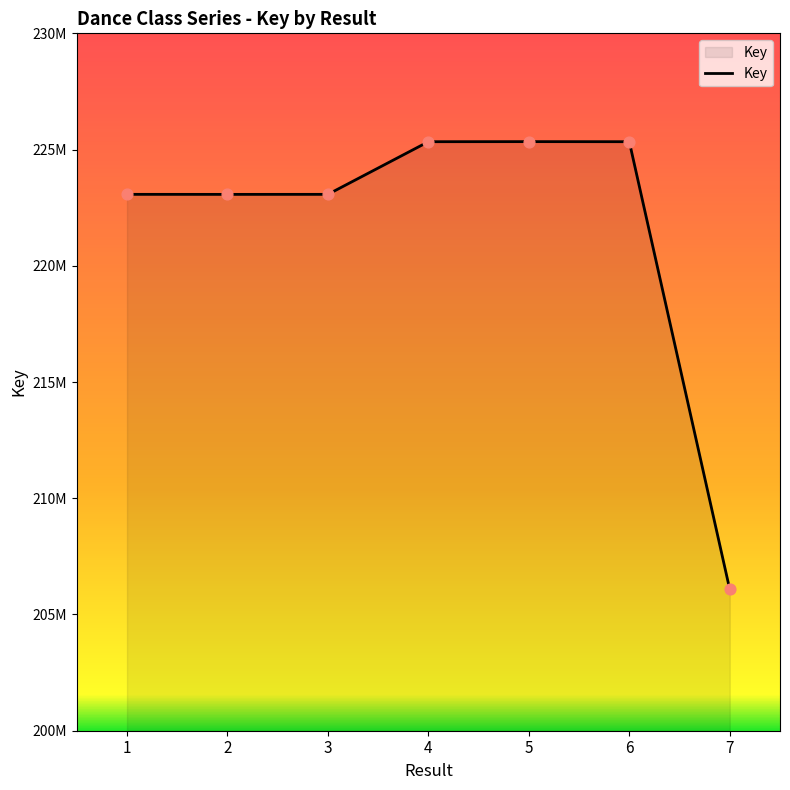

Is this an area chart (filled region under the line)?

Yes